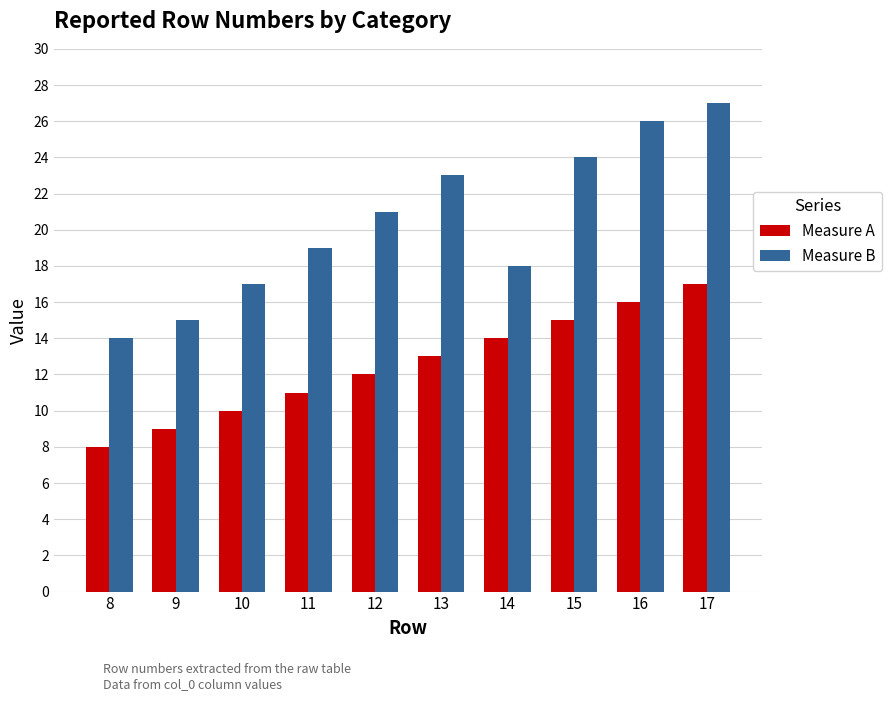

Reading right to left, list all the values displayed in this chart.

Measure A: 17	16	15	14	13	12	11	10	9	8
Measure B: 27	26	24	18	23	21	19	17	15	14